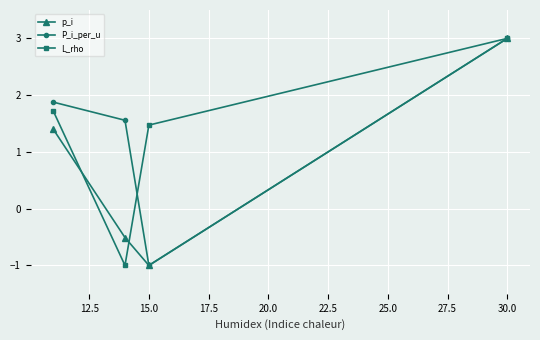

Reading left to right, transcribe all the data shown in this chart.

p_i: 1.4	-0.5	-1.0	3.0
P_i_per_u: 1.9	1.6	-1.0	3.0
L_rho: 1.7	-1.0	1.5	3.0